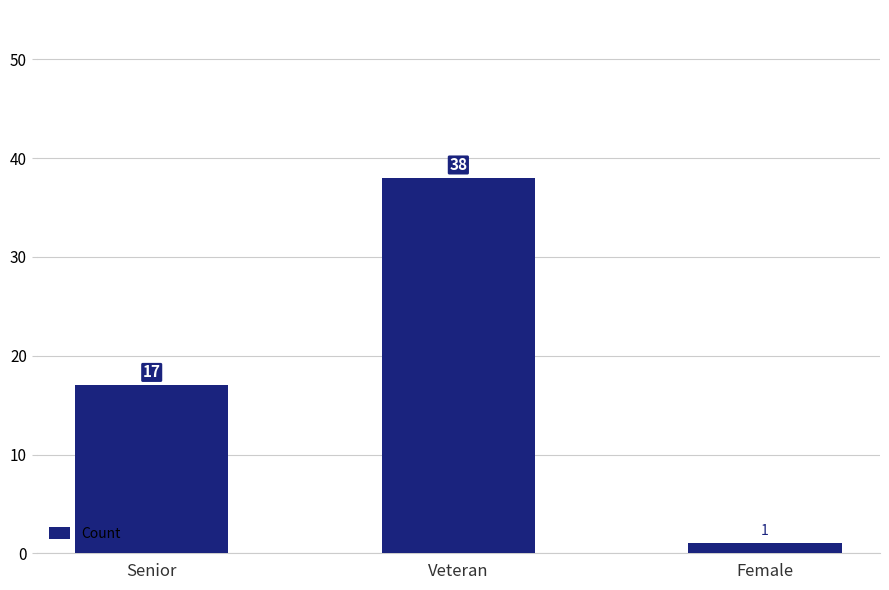

What is the difference between the maximum and minimum values?

37